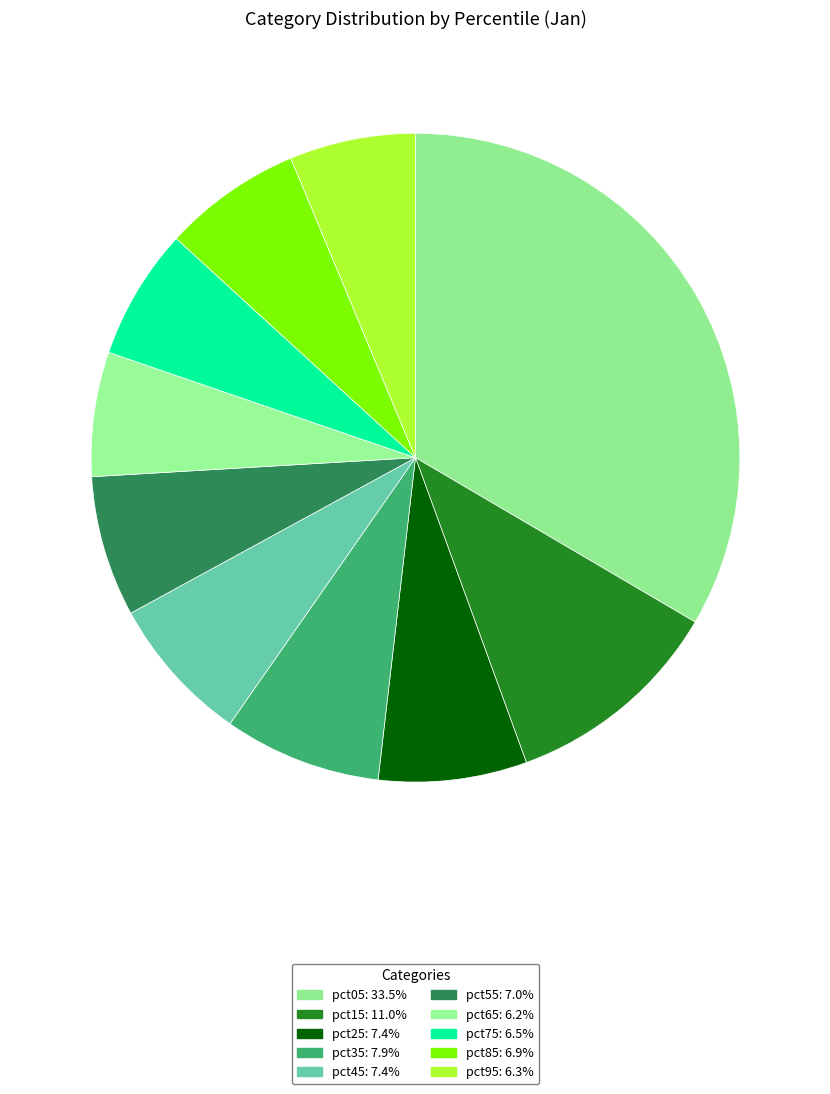

To the nearest percent, what is the difference between the largest and smallest slice percentages?

27%